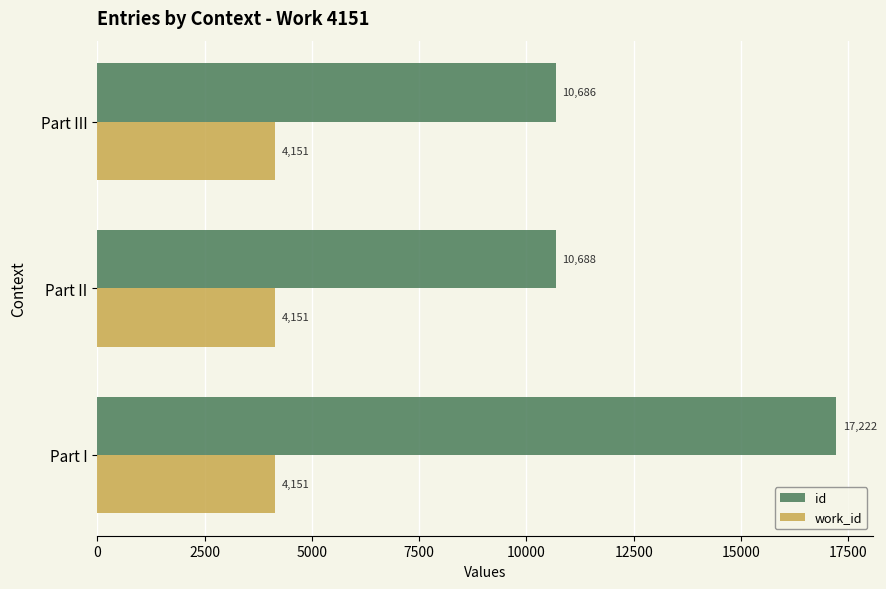

Rank the series by their maximum value, from highest to lowest.

id, work_id